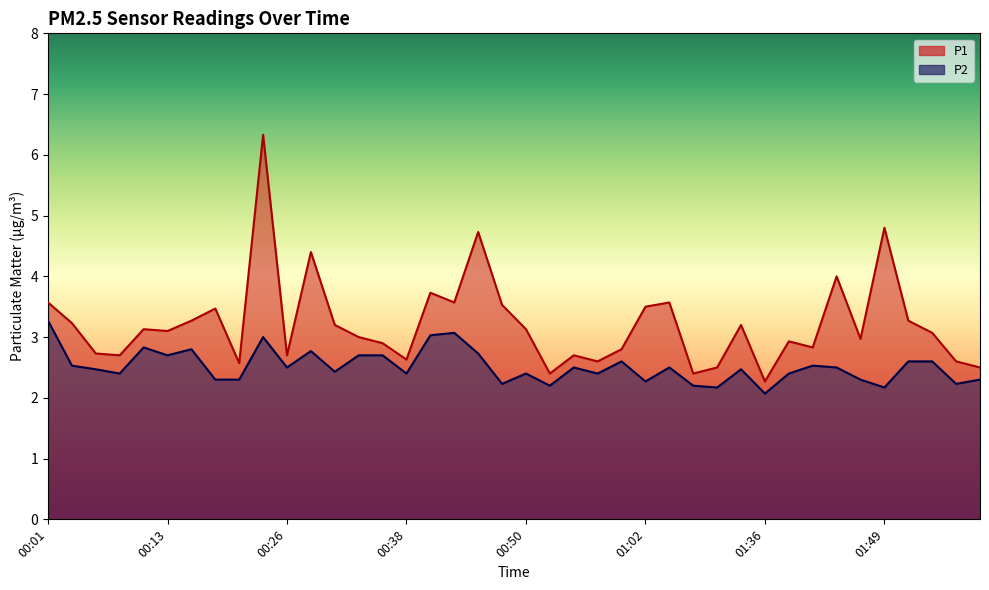

At 00:16, list the series in order from smallest to largest.

P2, P1